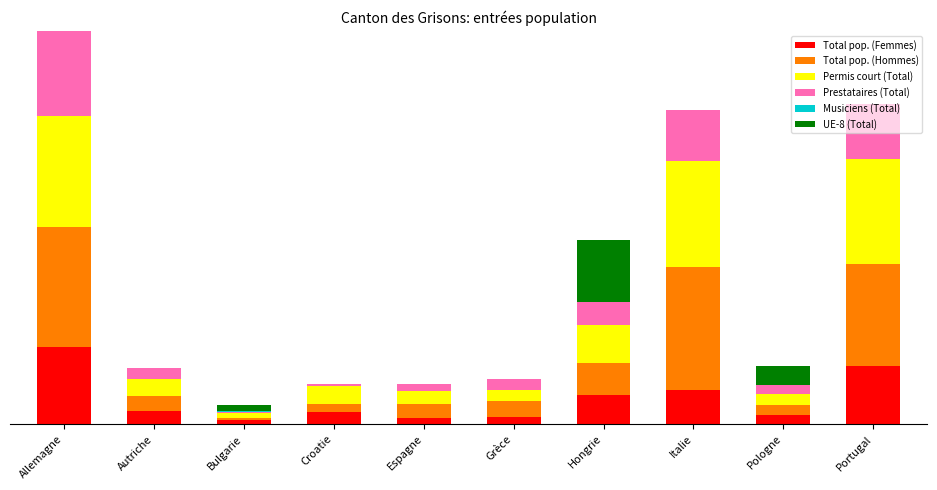

Rank the series at Espagne from lowest to highest value.

Musiciens (Total), UE-8 (Total), Total pop. (Femmes), Prestataires (Total), Permis court (Total), Total pop. (Hommes)